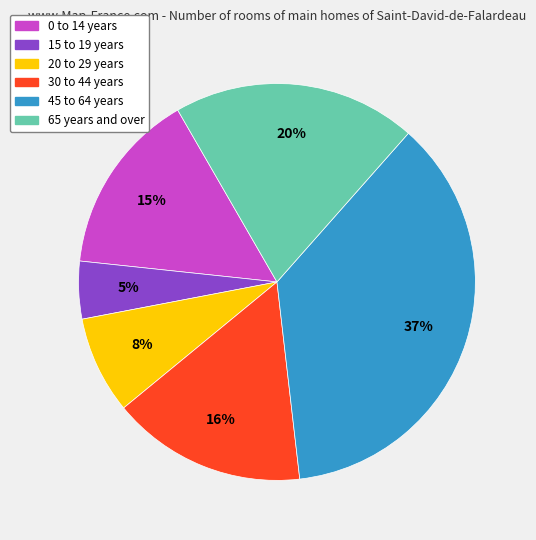

Is the sum of 65 years and over and 0 to 14 years greater than half?

No